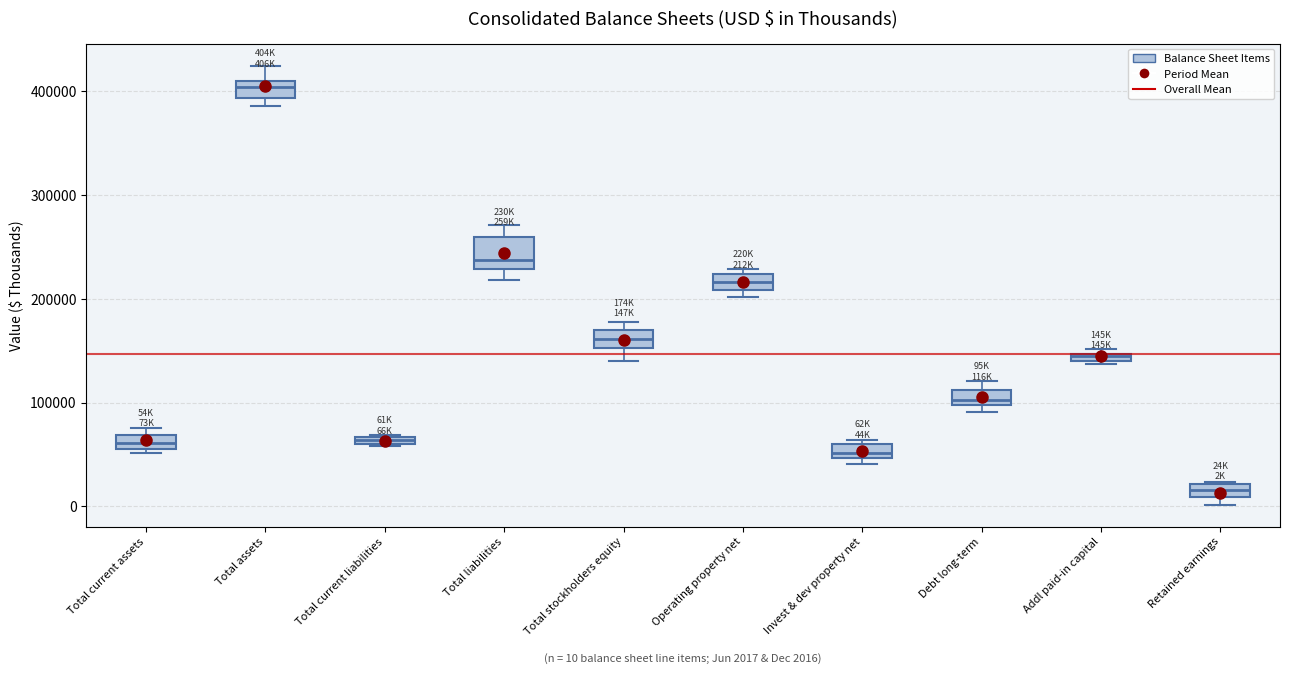

Which box's median line is the highest?

Total assets